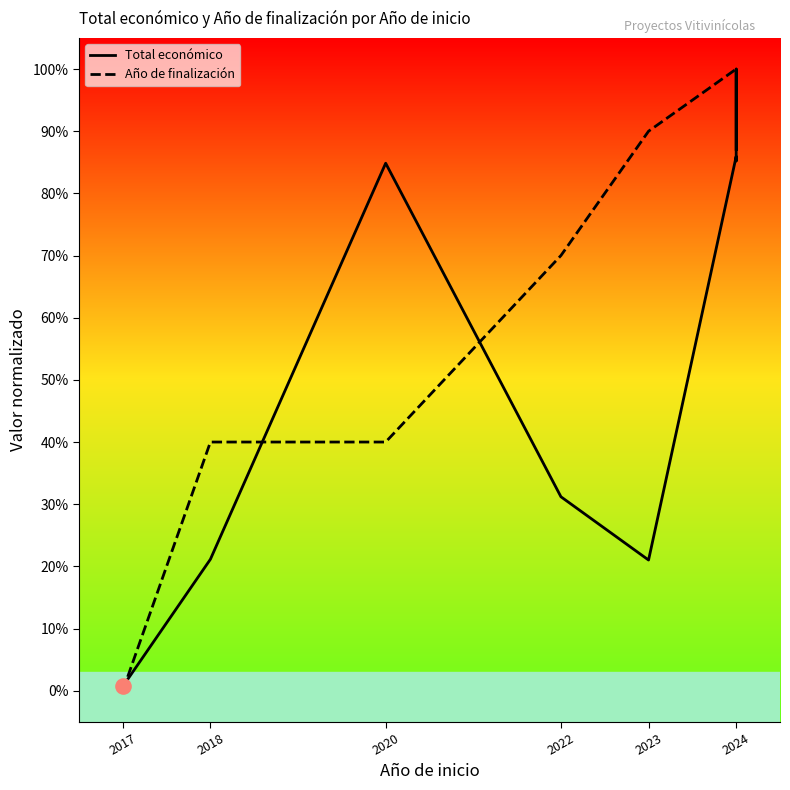

Which series contains the lowest Y value?

Año de finalización